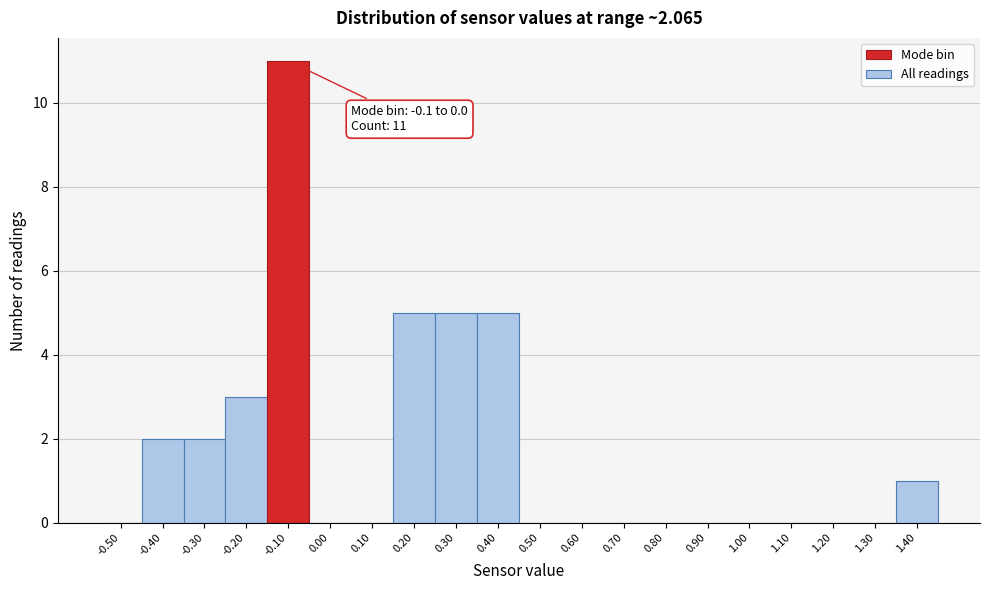

Reading right to left, extract all data points from this chart.

1.40=1	1.30=0	1.20=0	1.10=0	1.00=0	0.90=0	0.80=0	0.70=0	0.60=0	0.50=0	0.40=5	0.30=5	0.20=5	0.10=0	0.00=0	-0.10=11	-0.20=3	-0.30=2	-0.40=2	-0.50=0